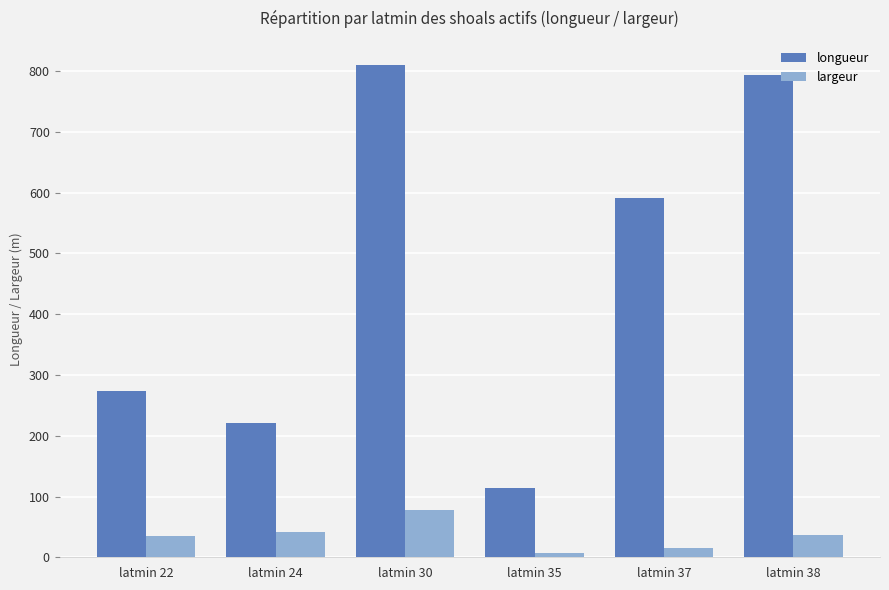

Which series has the largest range (max minus min)?

longueur